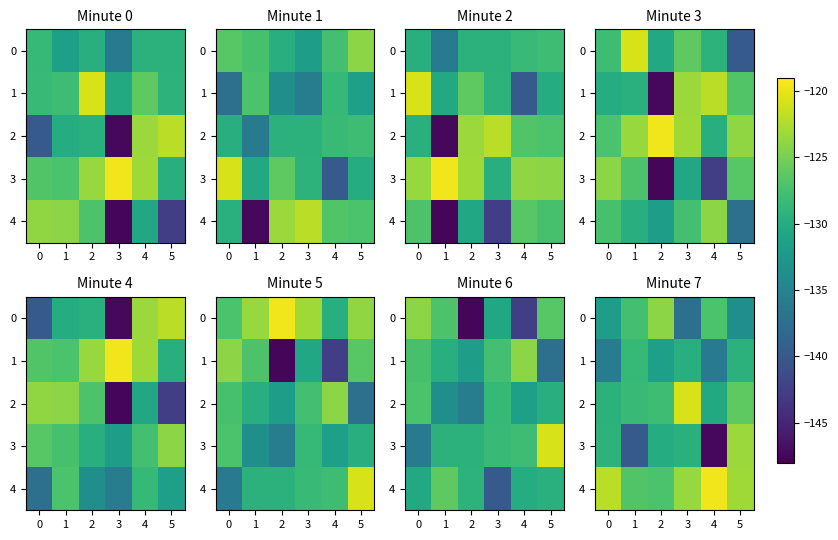

The value of 1 at 3 is -129.7. True or false?

True